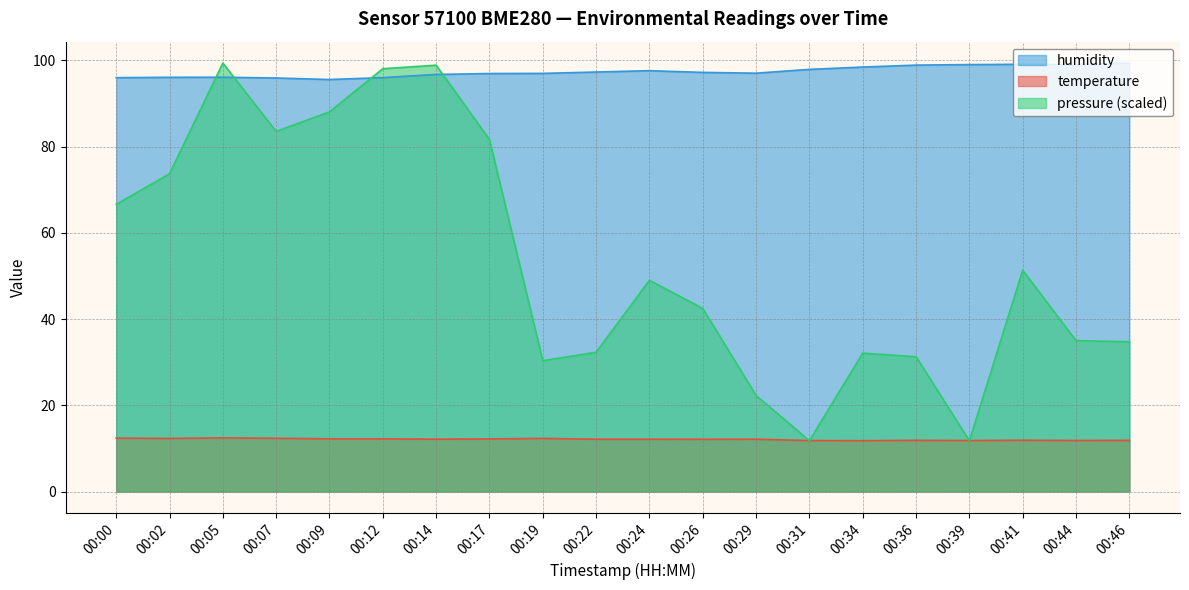

Count the number of data series in this chart.

3